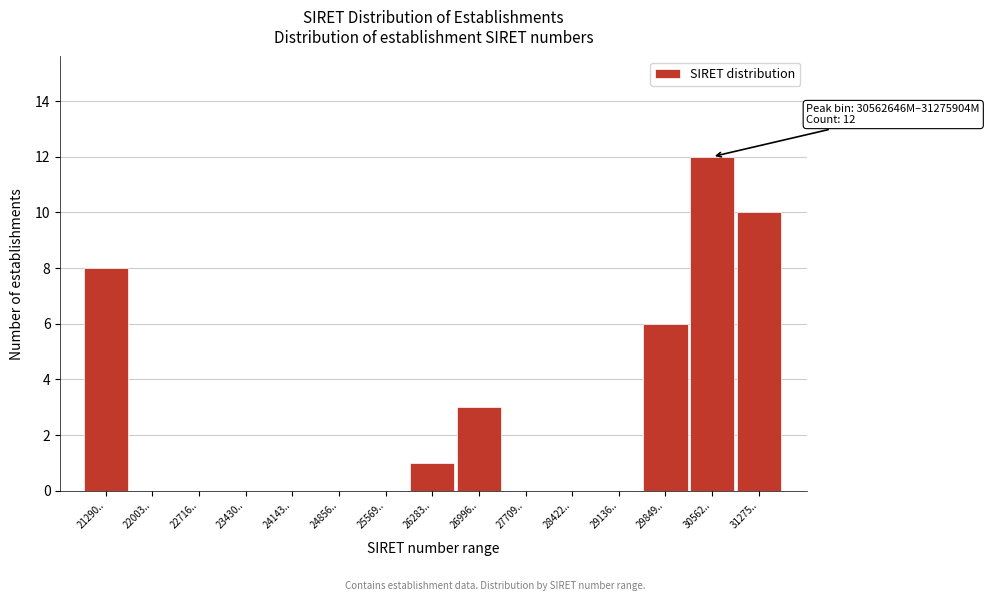

Reading left to right, list all the values displayed in this chart.

21290..=8	22003..=0	22716..=0	23430..=0	24143..=0	24856..=0	25569..=0	26283..=1	26996..=3	27709..=0	28422..=0	29136..=0	29849..=6	30562..=12	31275..=10